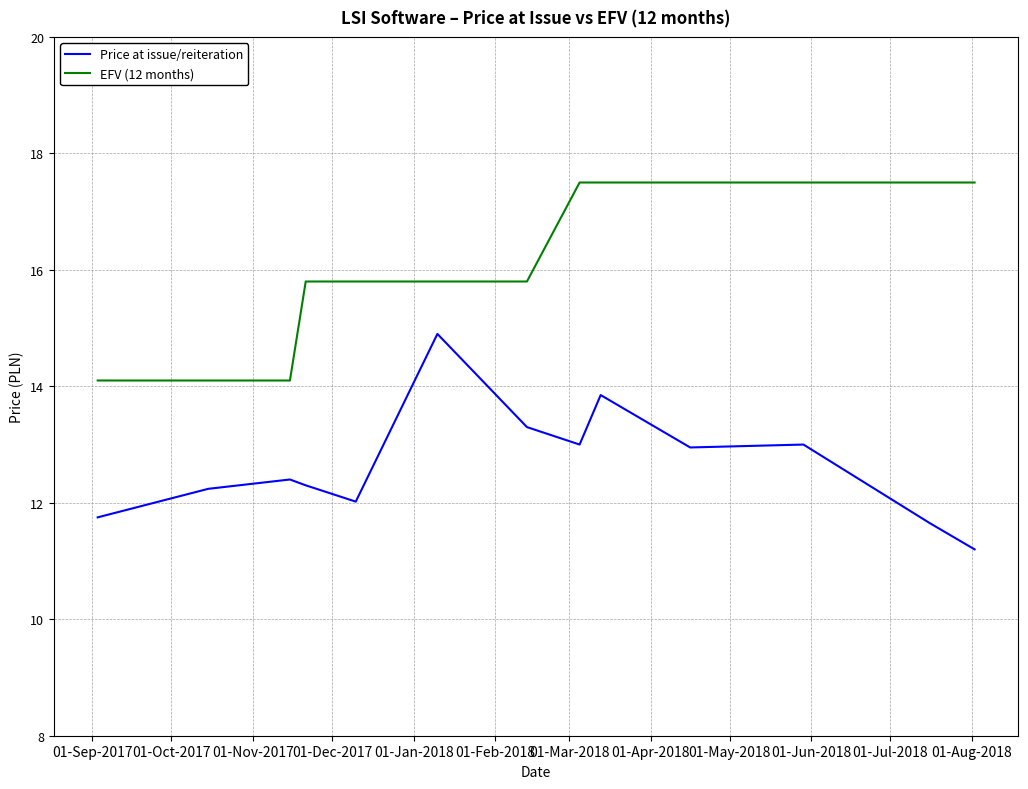

What is the minimum value for EFV (12 months)?

14.1